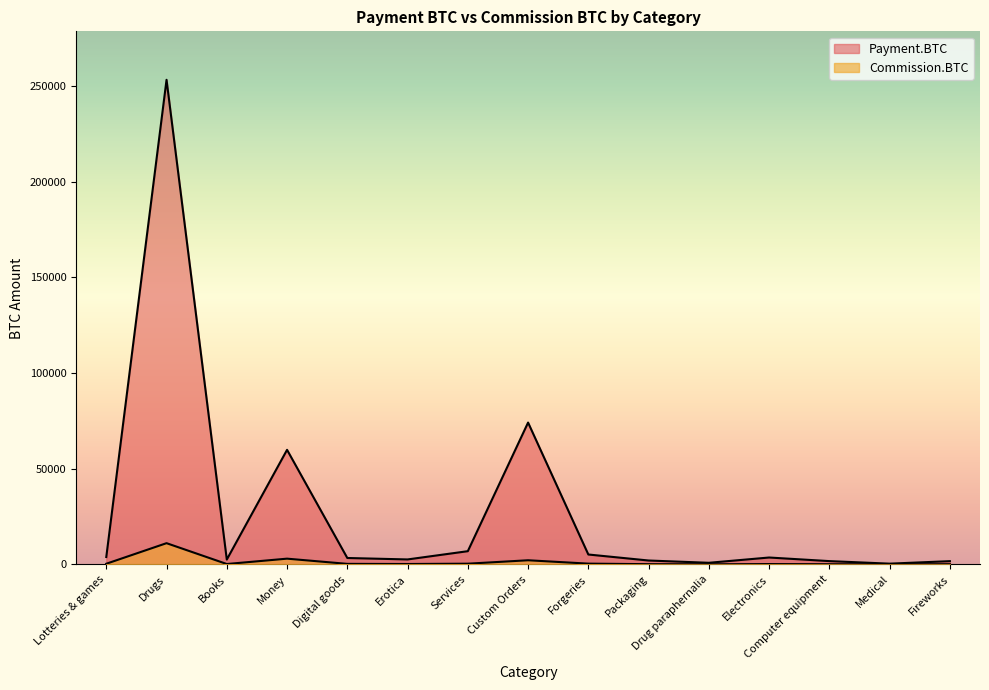

At which category is the sum across all series the highest?

Drugs